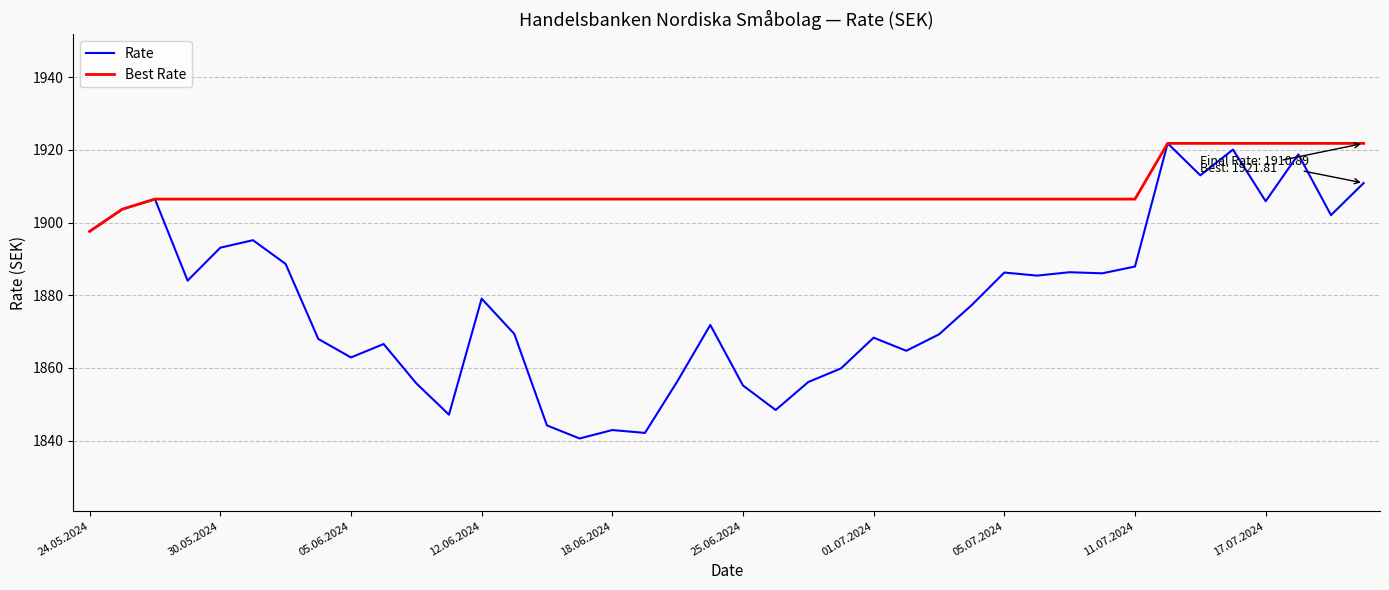

What is the smallest value displayed?

1840.6